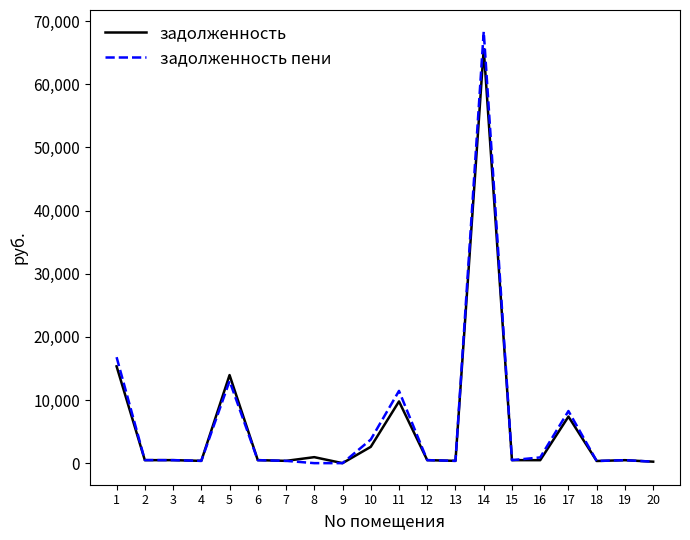

At which category is the sum across all series the highest?

14